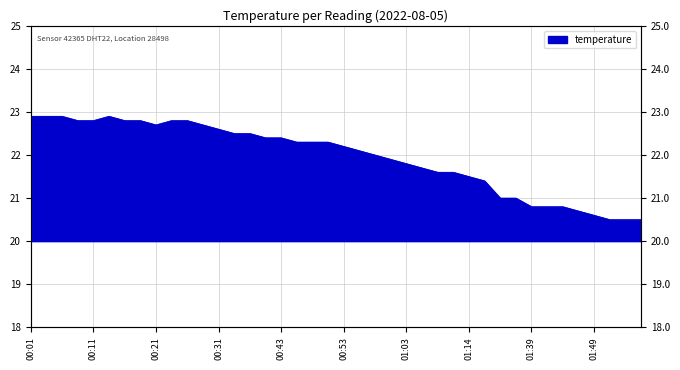

How many interior local peaks (higher than both neighbors) does the data have?

1